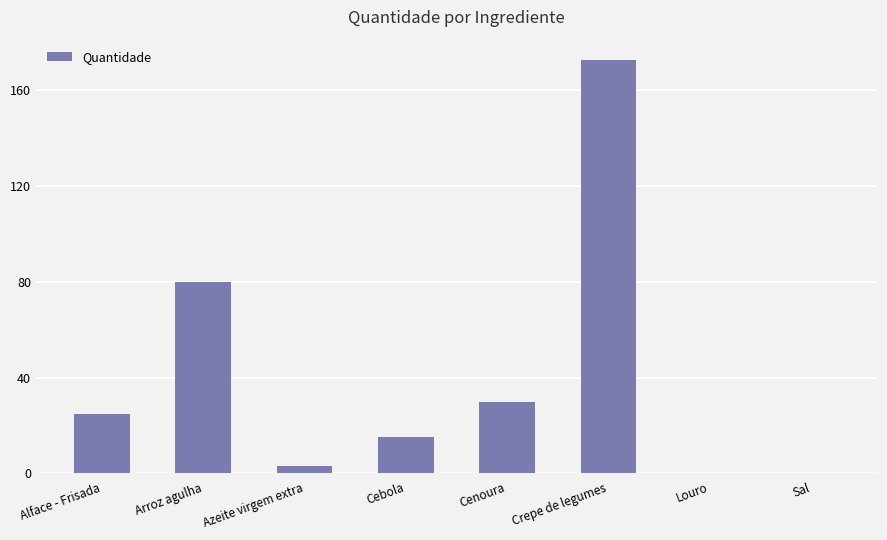

At which label is the value closest to 86?

Arroz agulha